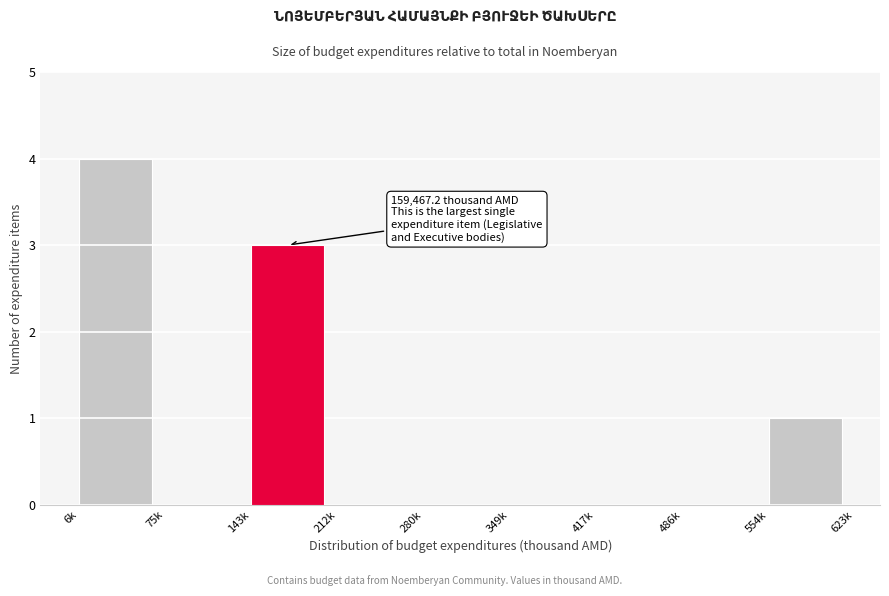

Reading left to right, extract all data points from this chart.

6k=4	75k=0	143k=3	212k=0	280k=0	349k=0	417k=0	486k=0	554k=1